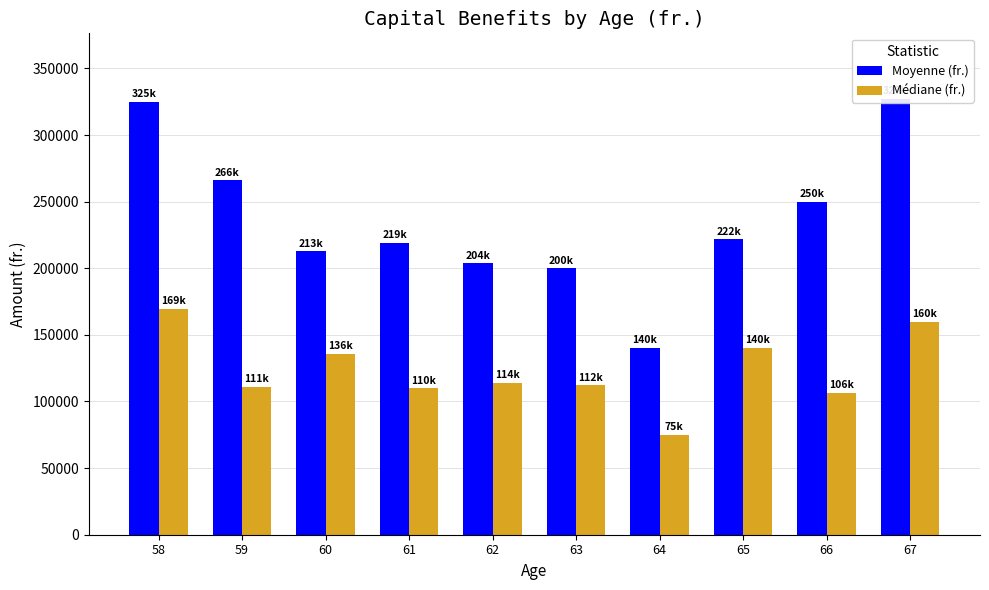

Is it true that Médiane (fr.) equals 29100.1 at 60?

False